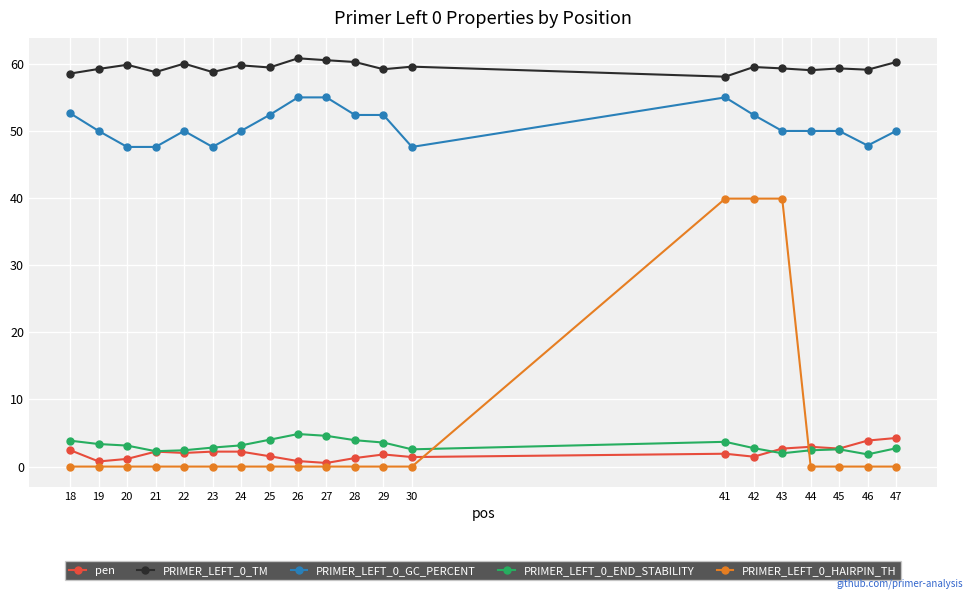

Does the chart have visible grid lines?

Yes